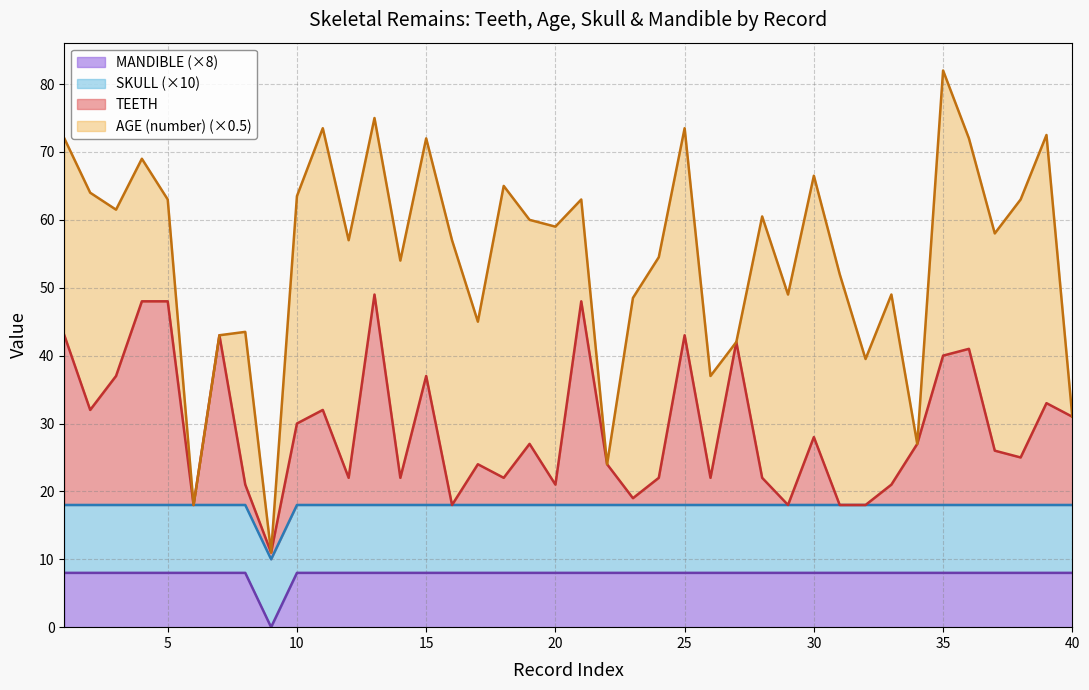

How many values in MANDIBLE are above zero?

39